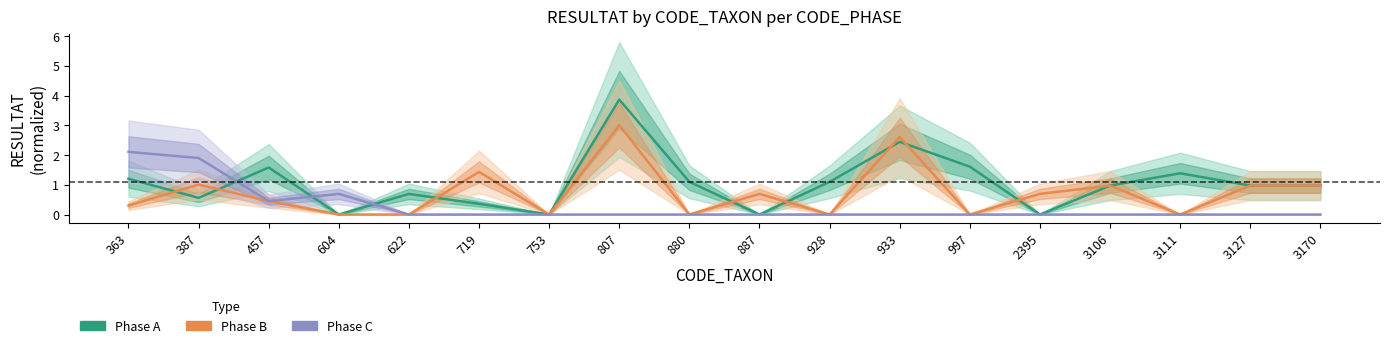

Reading left to right, what are all the values shown in this chart?

Phase A: 363=1.2	387=0.6	457=1.6	604=0.0	622=0.7	719=0.4	753=0.0	807=3.9	880=1.1	887=0.0	928=1.1	933=2.4	997=1.6	2395=0.0	3106=1.0	3111=1.4	3127=1.0	3170=1.0
Phase B: 363=0.3	387=1.0	457=0.5	604=0.0	622=0.0	719=1.4	753=0.0	807=3.0	880=0.0	887=0.7	928=0.0	933=2.6	997=0.0	2395=0.7	3106=1.0	3111=0.0	3127=1.0	3170=1.0
Phase C: 363=2.1	387=1.9	457=0.5	604=0.7	622=0.0	719=0.0	753=0.0	807=0.0	880=0.0	887=0.0	928=0.0	933=0.0	997=0.0	2395=0.0	3106=0.0	3111=0.0	3127=0.0	3170=0.0